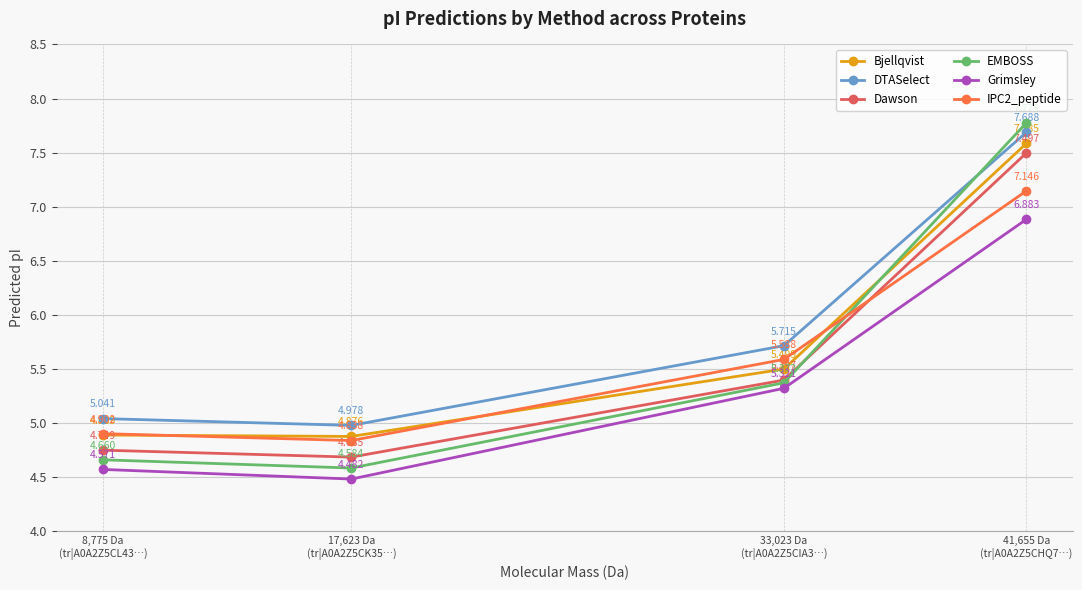

The value of DTASelect at 8,775 Da
(tr|A0A2Z5CL43…) is 5.0. True or false?

True